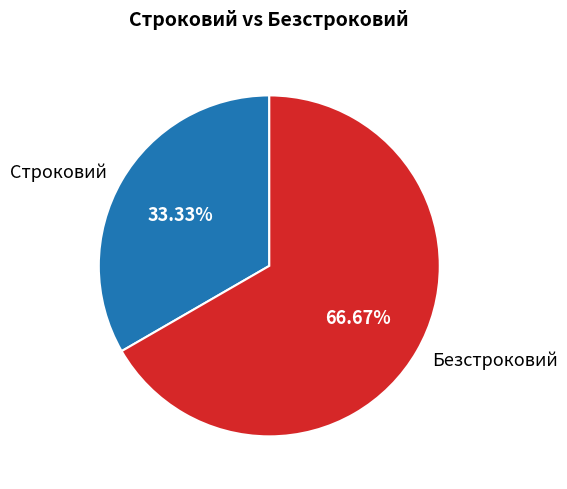

What is the total percentage of Строковий and Безстроковий?

100.0%